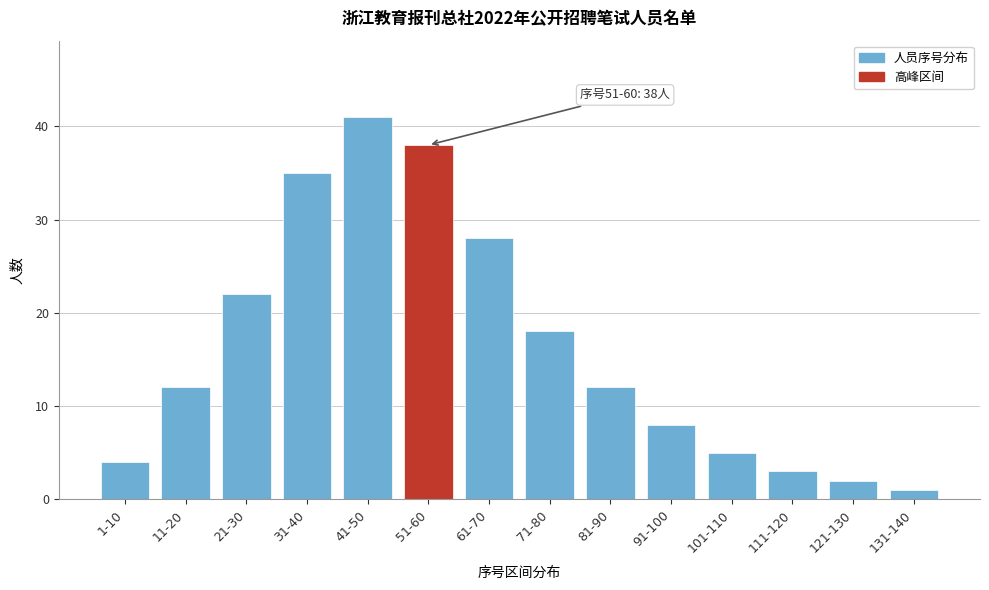

Reading right to left, list all the values displayed in this chart.

131-140=1	121-130=2	111-120=3	101-110=5	91-100=8	81-90=12	71-80=18	61-70=28	51-60=38	41-50=41	31-40=35	21-30=22	11-20=12	1-10=4